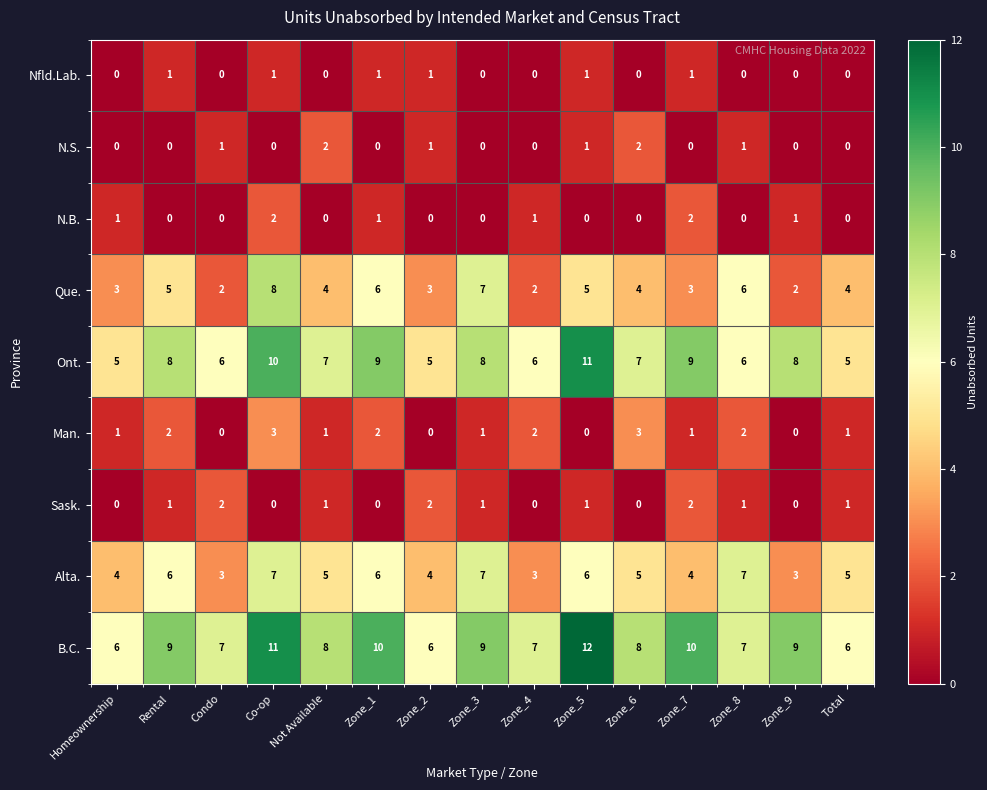

The value of Ont. at Zone_1 is 9. True or false?

True